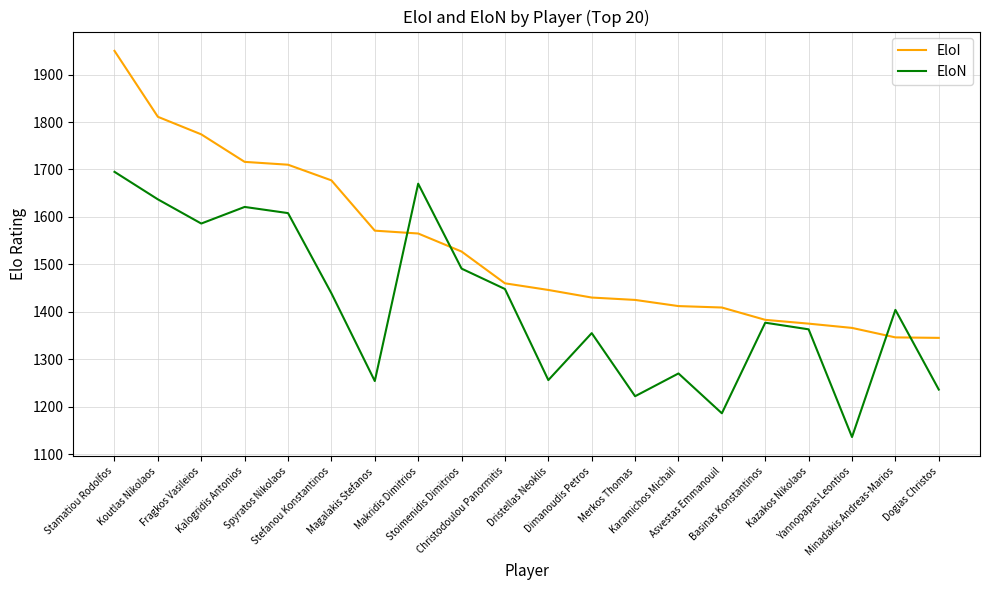

How many interior local peaks does the EloN series have?

6